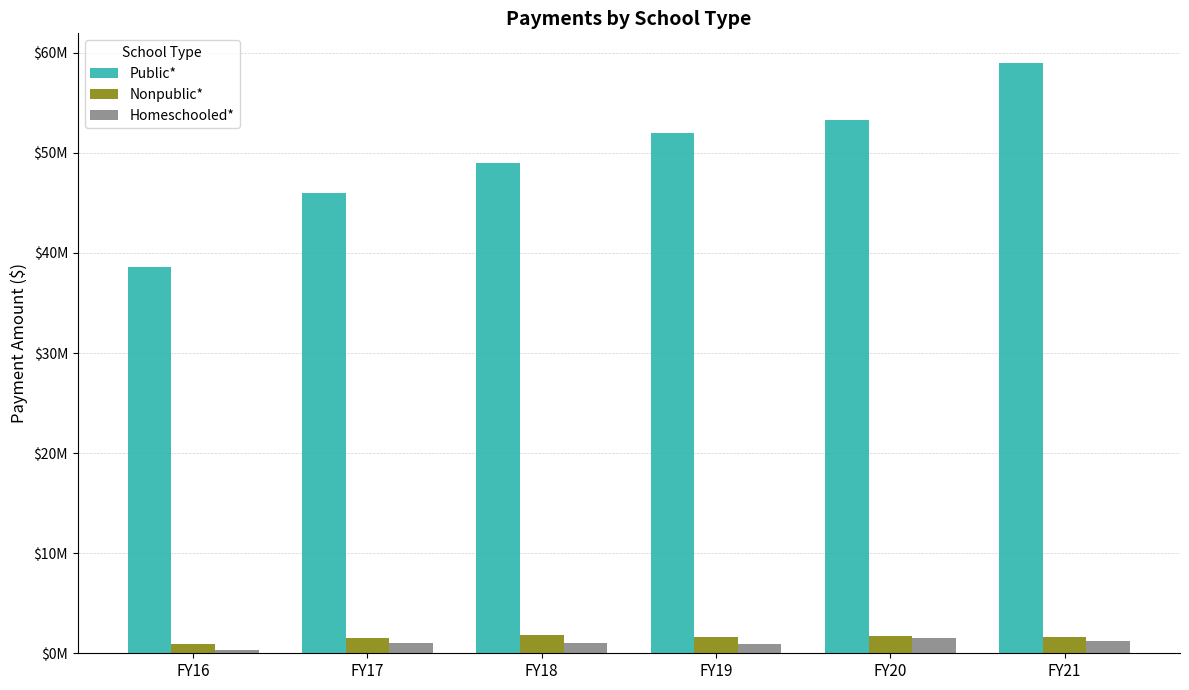

What are all the series names shown in the legend?

Public*, Nonpublic*, Homeschooled*